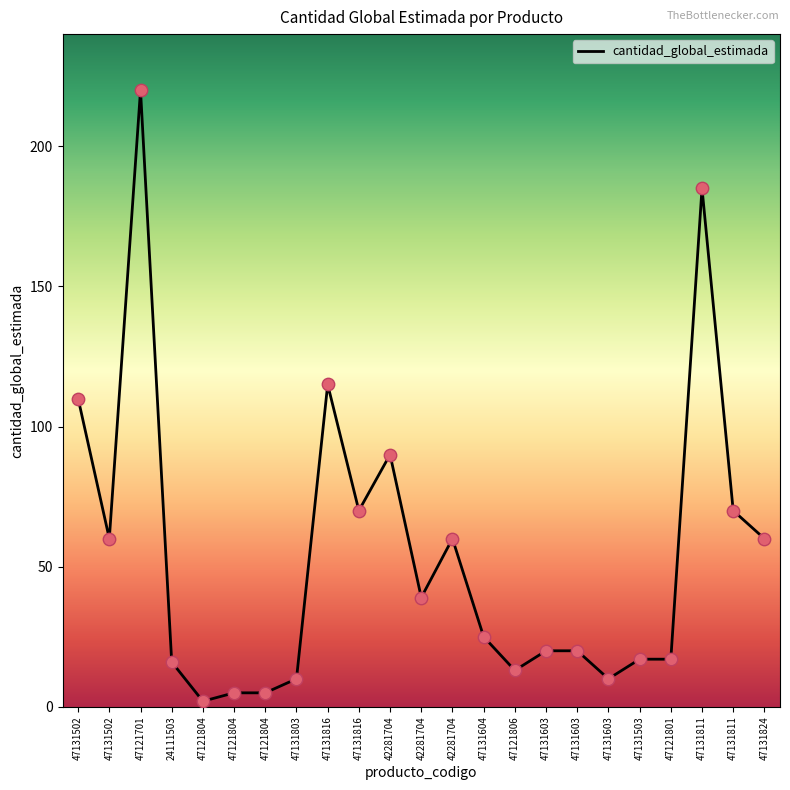

How many lines are shown in the chart?

1